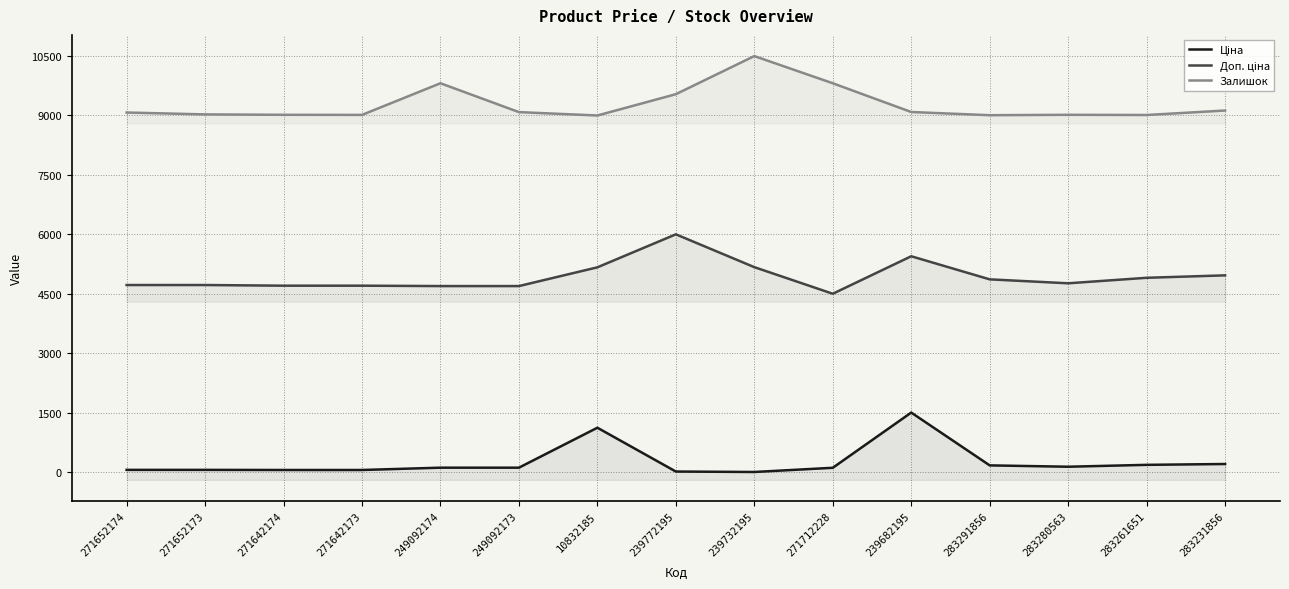

Reading left to right, what are all the values shown in this chart?

Ціна: 271652174=53.3	271652173=53.3	271642174=50.4	271642173=50.4	249092174=108.8	249092173=108.8	10832185=1117.5	239772195=11.4	239732195=0.0	271712228=106.0	239682195=1500.0	283291856=166.9	283280563=132.8	283261651=180.3	283231856=201.5
Доп. ціна: 271652174=4720.3	271652173=4720.3	271642174=4703.4	271642173=4703.4	249092174=4693.6	249092173=4693.6	10832185=5166.9	239772195=6000.0	239732195=5171.5	271712228=4500.0	239682195=5446.2	283291856=4863.4	283280563=4763.8	283261651=4902.6	283231856=4964.4
Залишок: 271652174=9075.4	271652173=9027.6	271642174=9017.6	271642173=9015.1	249092174=9814.1	249092173=9085.4	10832185=9000.0	239772195=9537.7	239732195=10500.0	271712228=9814.1	239682195=9087.9	283291856=9007.5	283280563=9017.6	283261651=9012.6	283231856=9125.6